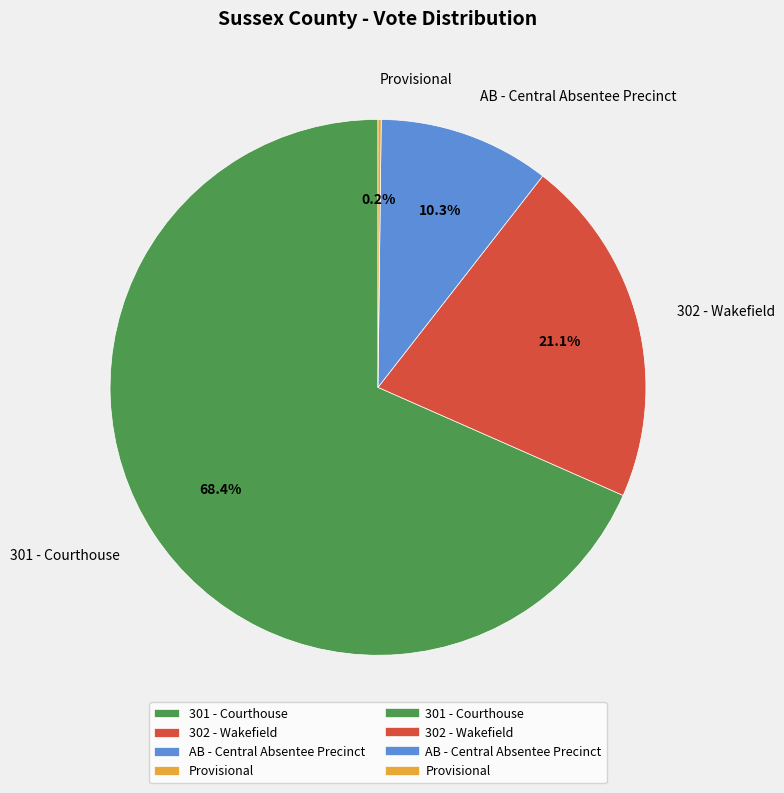

The 302 - Wakefield slice represents 28% of the pie. True or false?

False